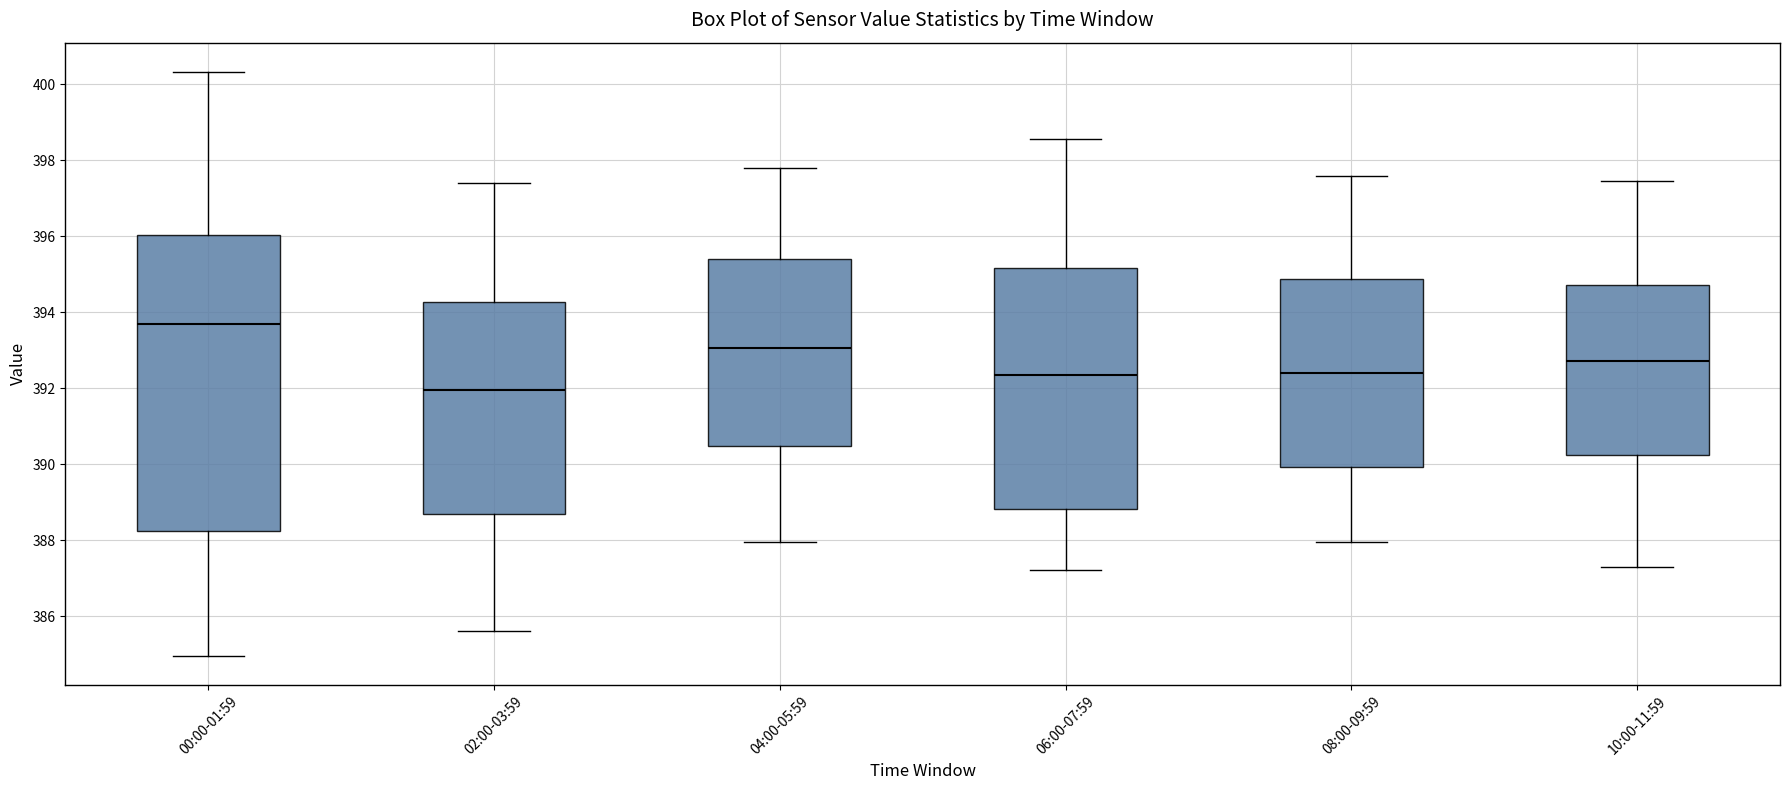

Which box's median line is the highest?

00:00-01:59